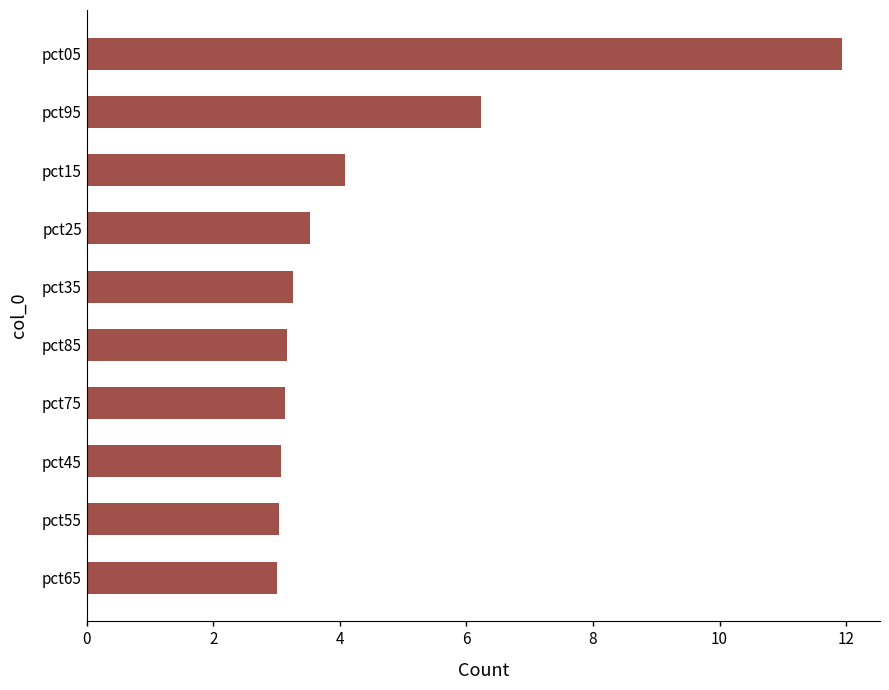

What is the minimum value shown in the chart?

3.0